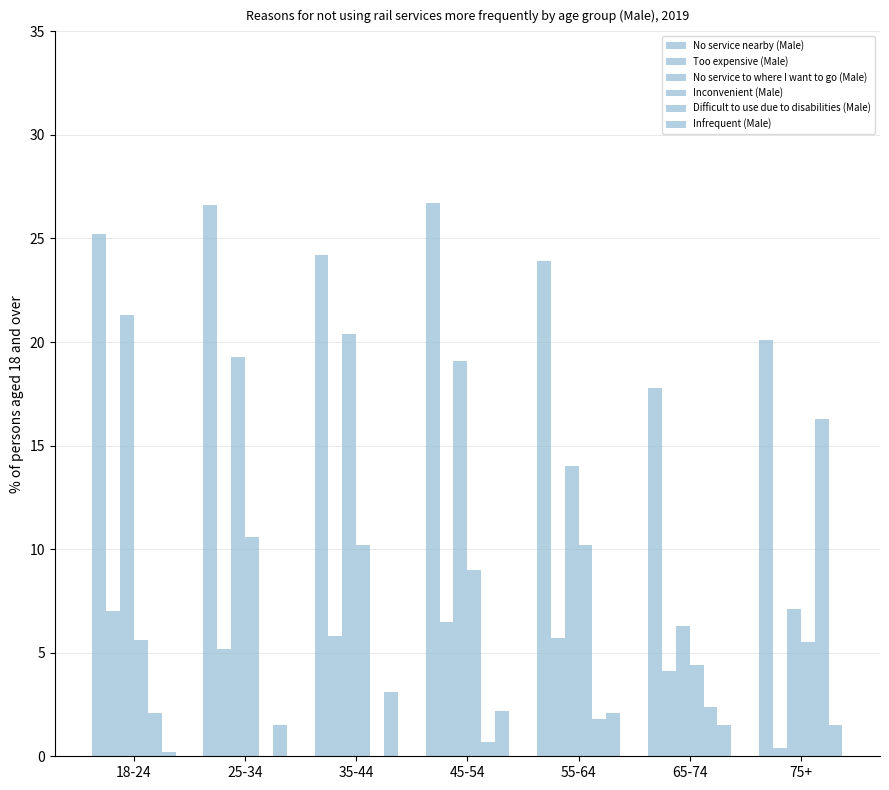

What is the total value across all series at 18-24?

61.4